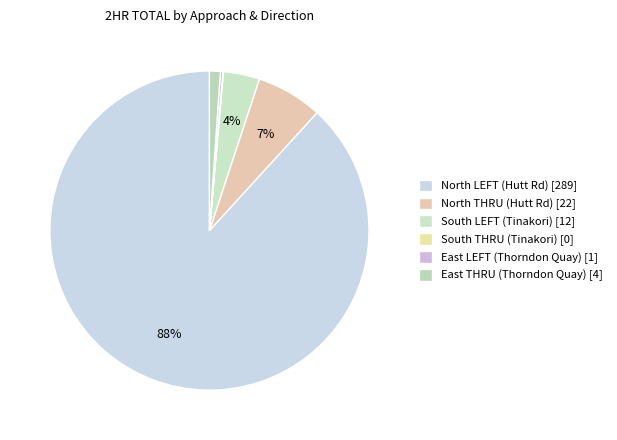

To the nearest percent, what percentage of the pie is East THRU (Thorndon Quay)?

1%